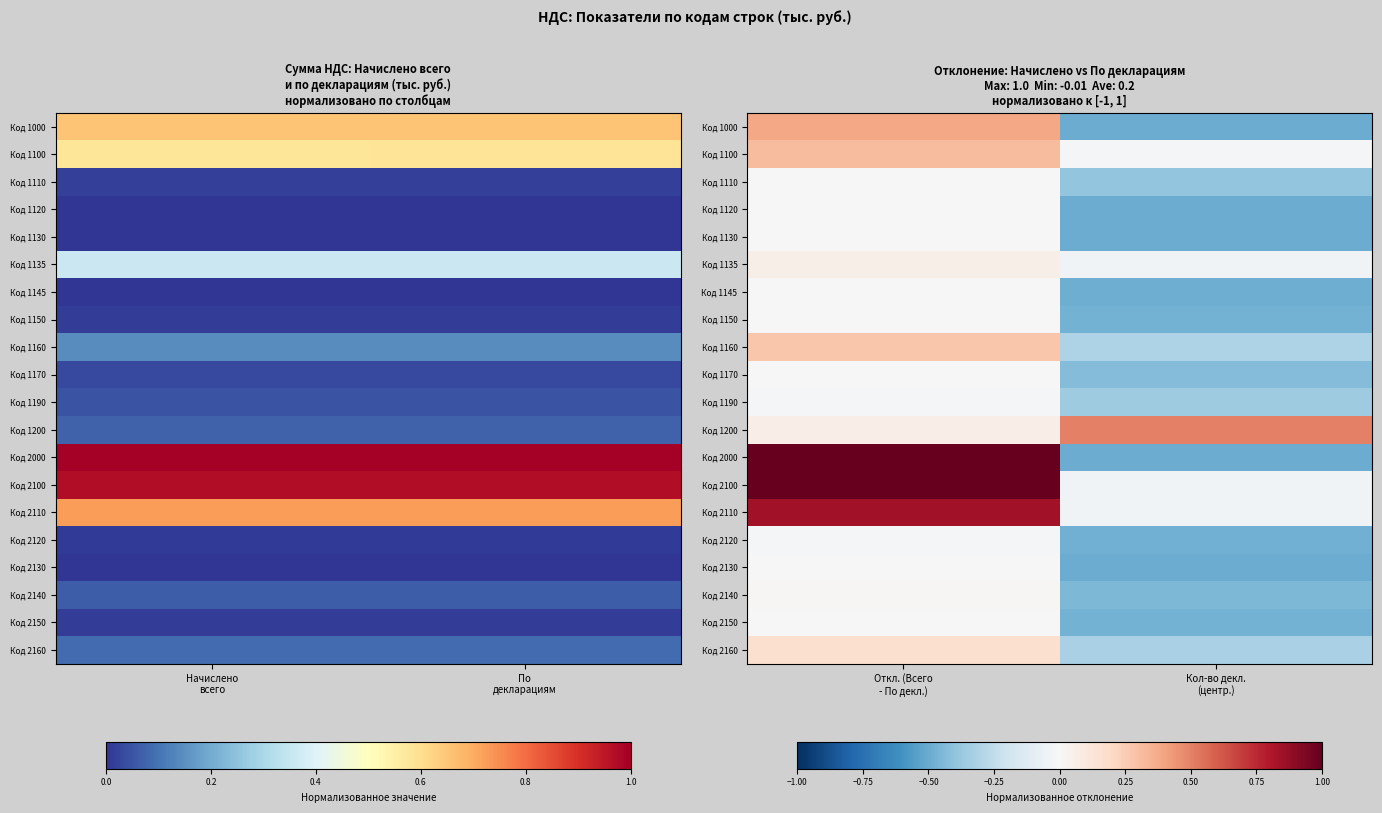

What is the greatest value displayed?

1.0